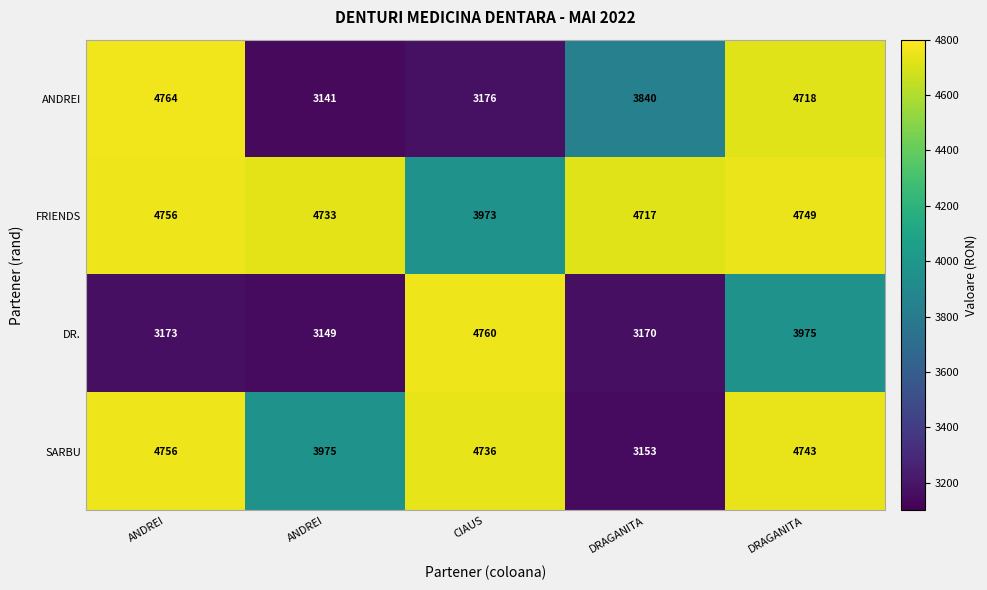

How many distinct data groups are displayed?

4